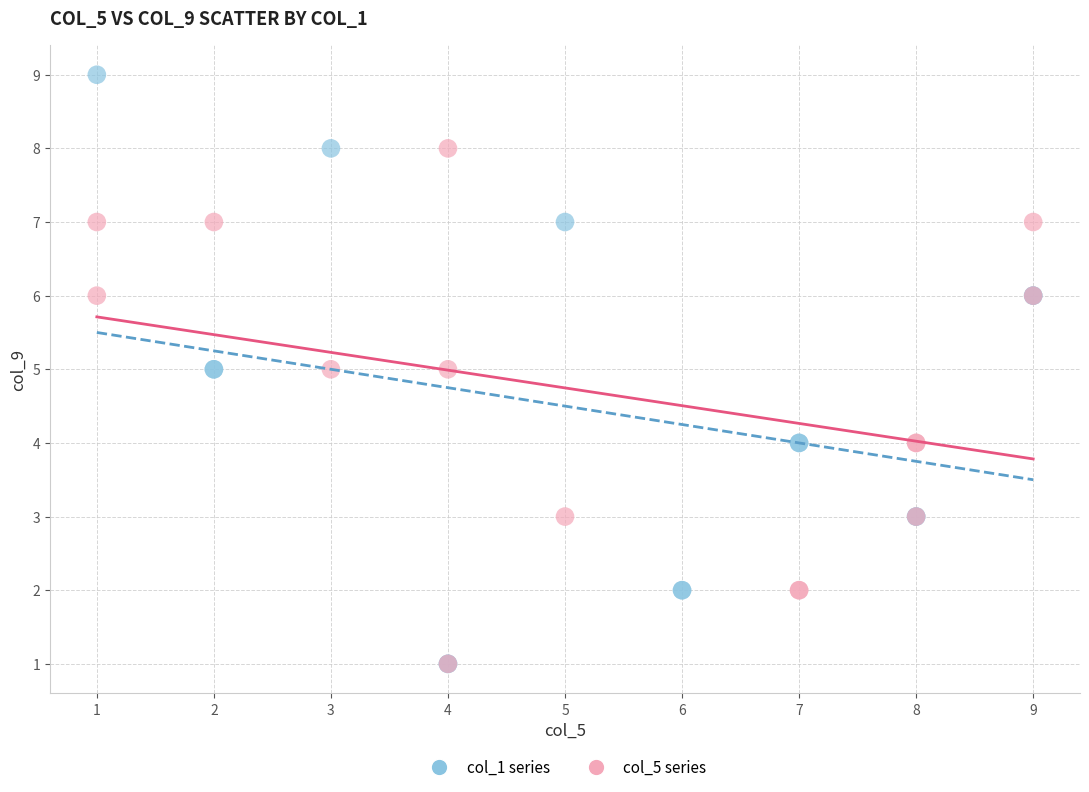

Which series has the widest spread of Y values?

col_1 series